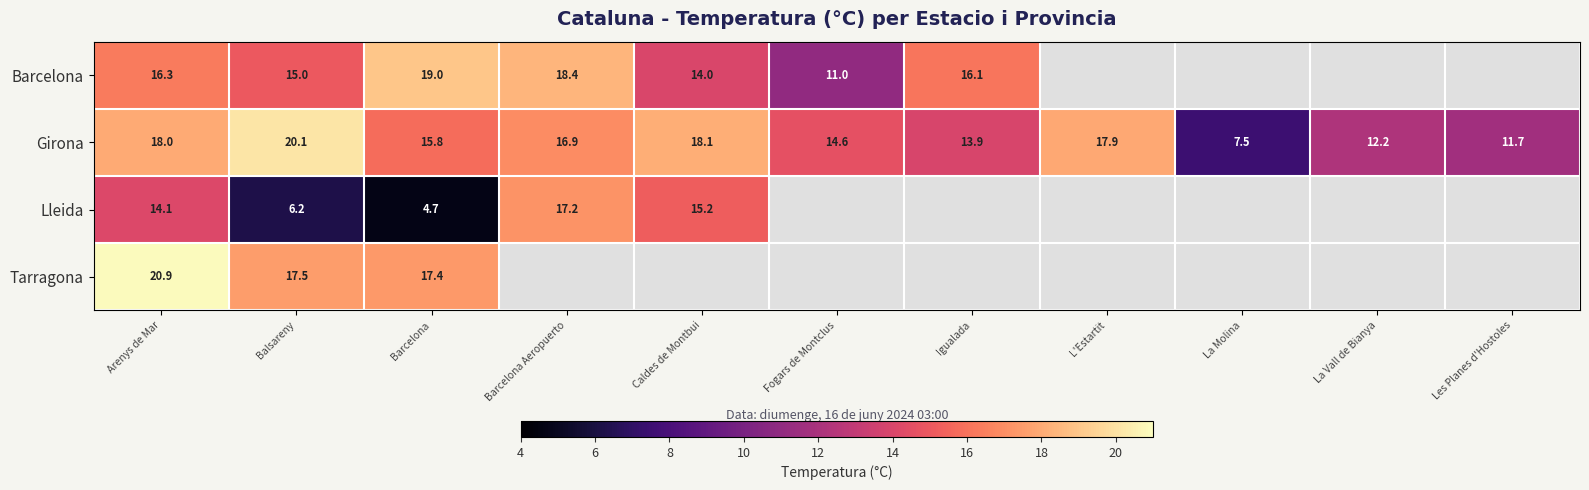

Is the value of Lleida at Balsareny greater than the value of Girona at Igualada?

No